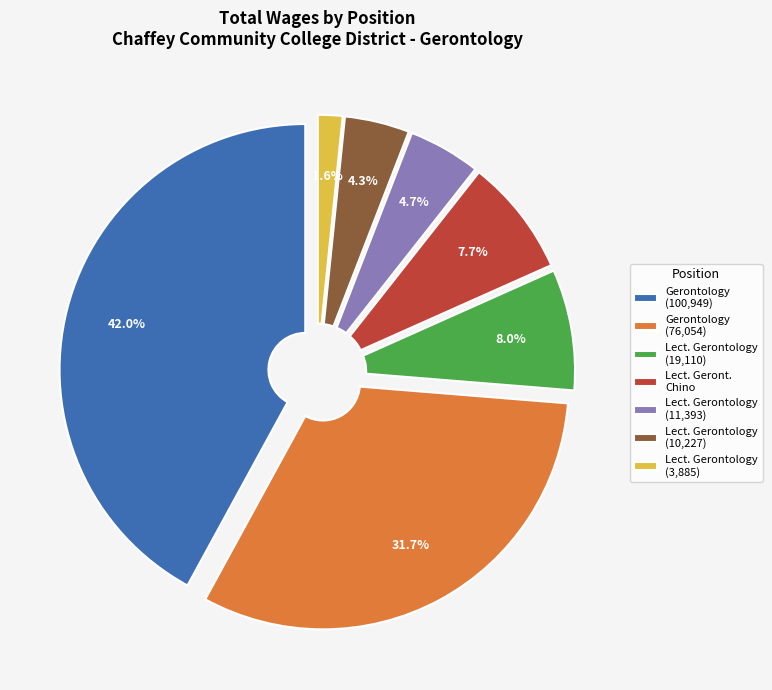

Count the number of slices in the pie.

7